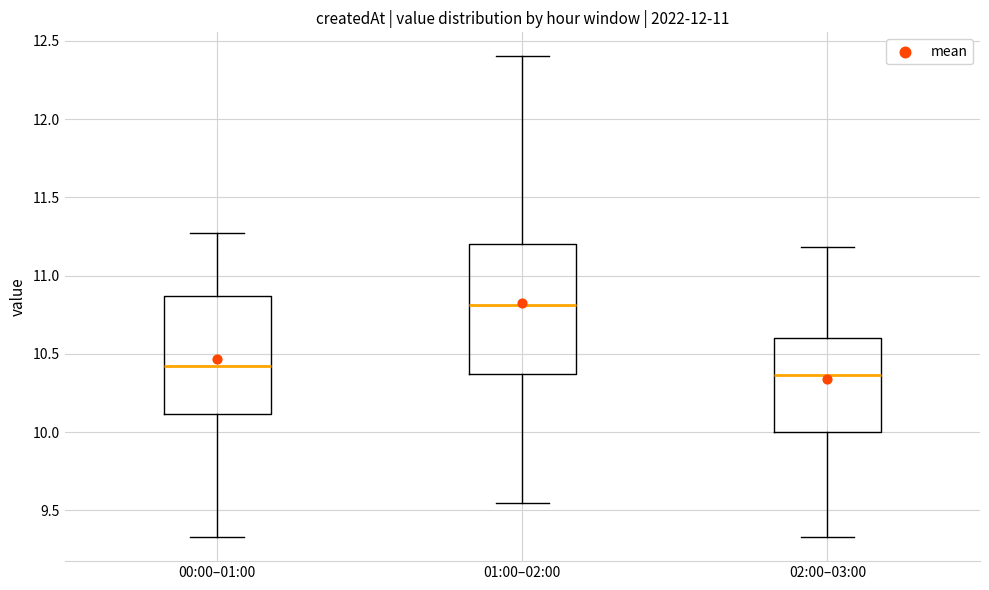

Reading left to right, read every box against the y-axis: the position of its median line, the range the box covers, and the ends of its whiskers. The values are not printed on the chart, so give them approximately, as read against the axis.

00:00–01:00: median 10.45, box 10.10 to 10.85, whiskers 9.35 to 11.25
01:00–02:00: median 10.80, box 10.35 to 11.20, whiskers 9.55 to 12.40
02:00–03:00: median 10.35, box 10.00 to 10.60, whiskers 9.35 to 11.20